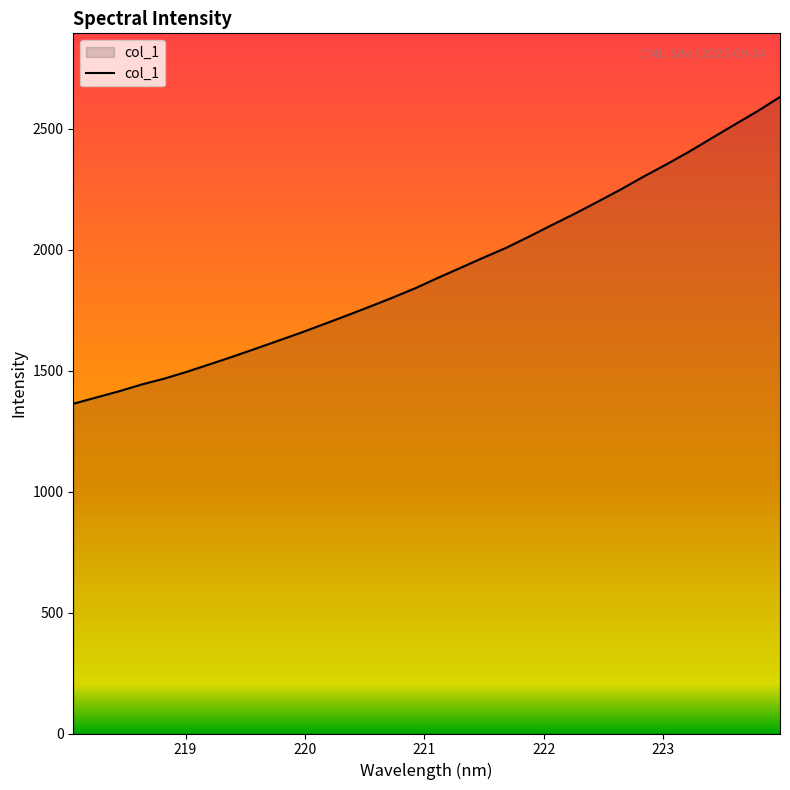

What is the smallest value displayed?

1363.0